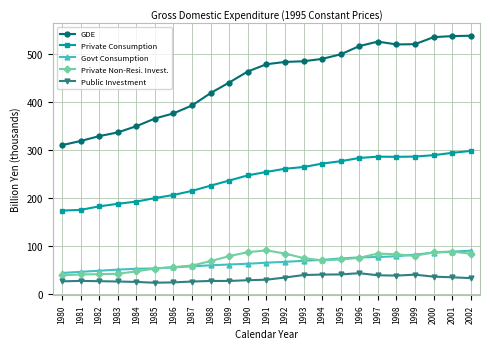

What is the difference between the maximum and minimum values in the Private Non-Resi. Invest. series?

51.7